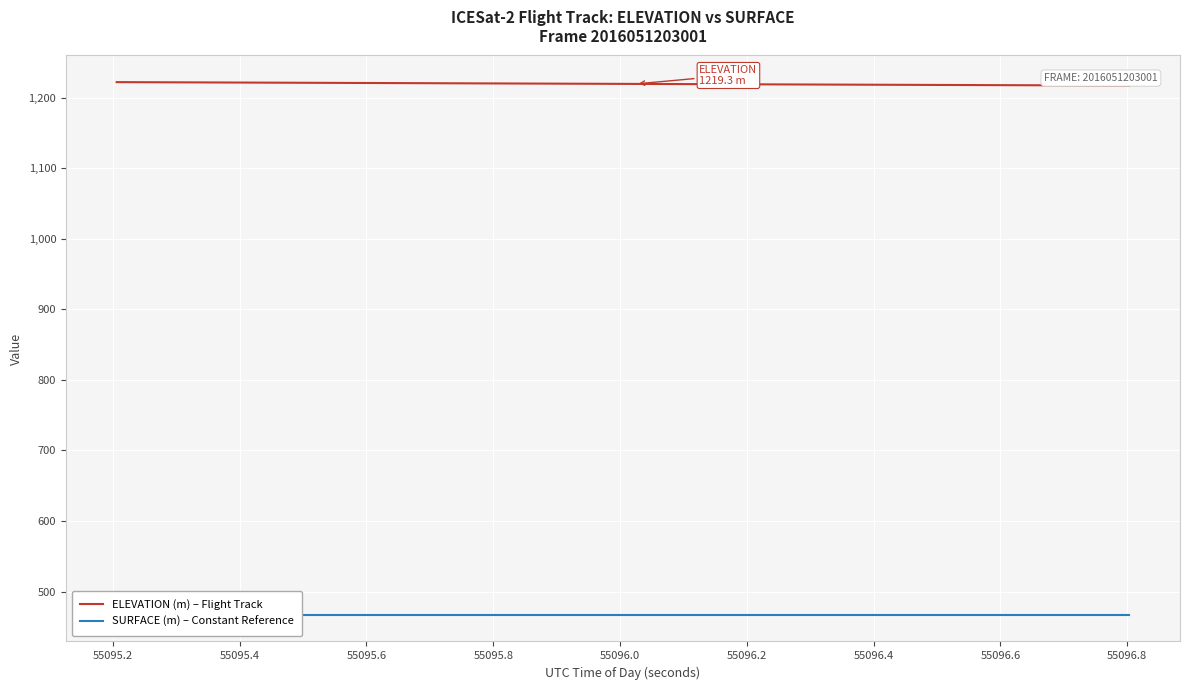

What is the maximum value for ELEVATION (m) – Flight Track?

1221.8